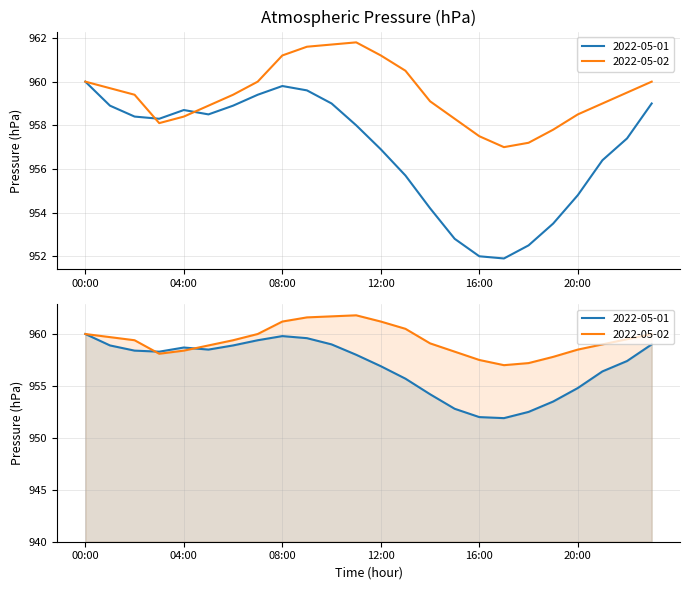

True or false: 2022-05-01 has more than 1 points higher than both neighbors.

True